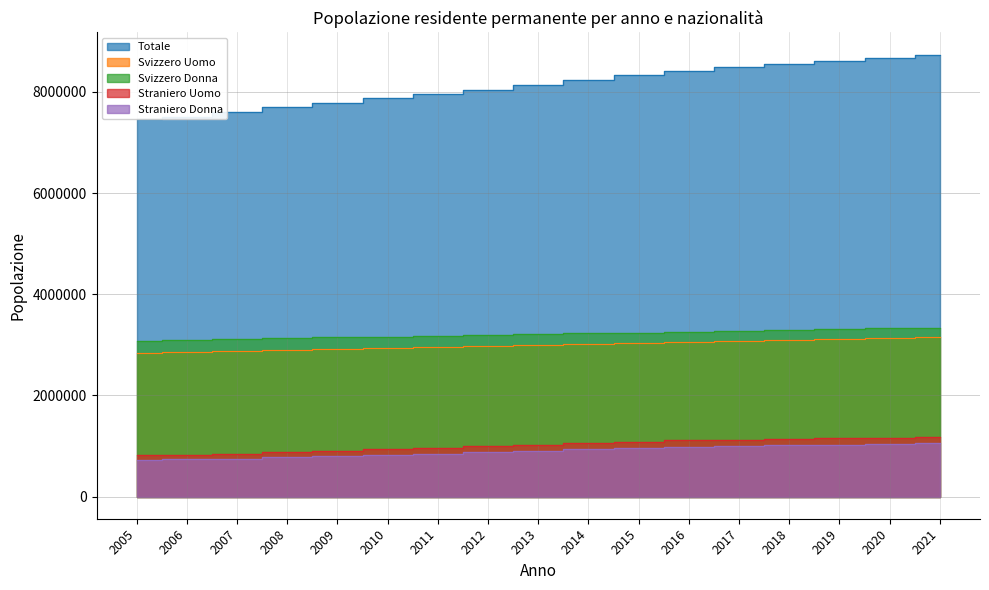

The value of Straniero Uomo at 2012 is 1392040. True or false?

False